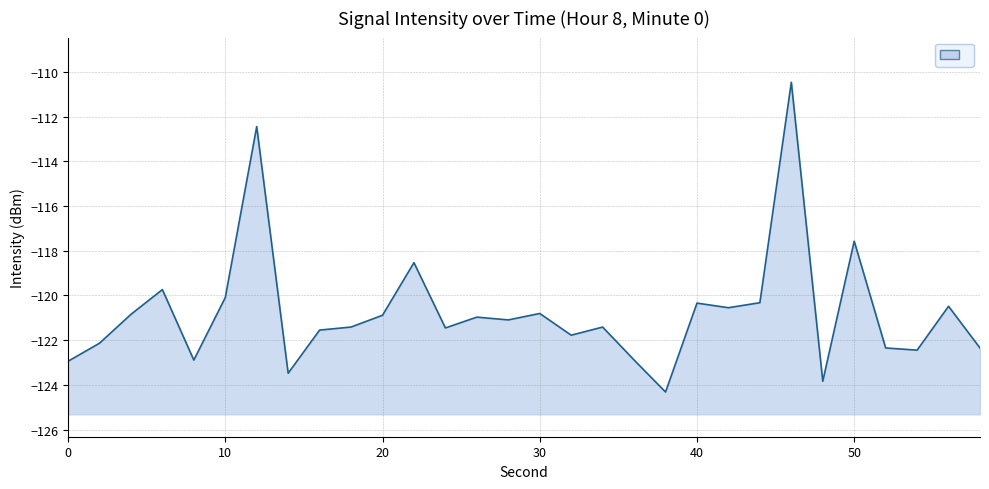

Rank the categories by value from lowest to highest.

38, 48, 14, 0, 8, 36, 54, 58, 52, 2, 32, 16, 24, 34, 18, 28, 26, 20, 4, 30, 42, 56, 40, 44, 10, 6, 22, 50, 12, 46